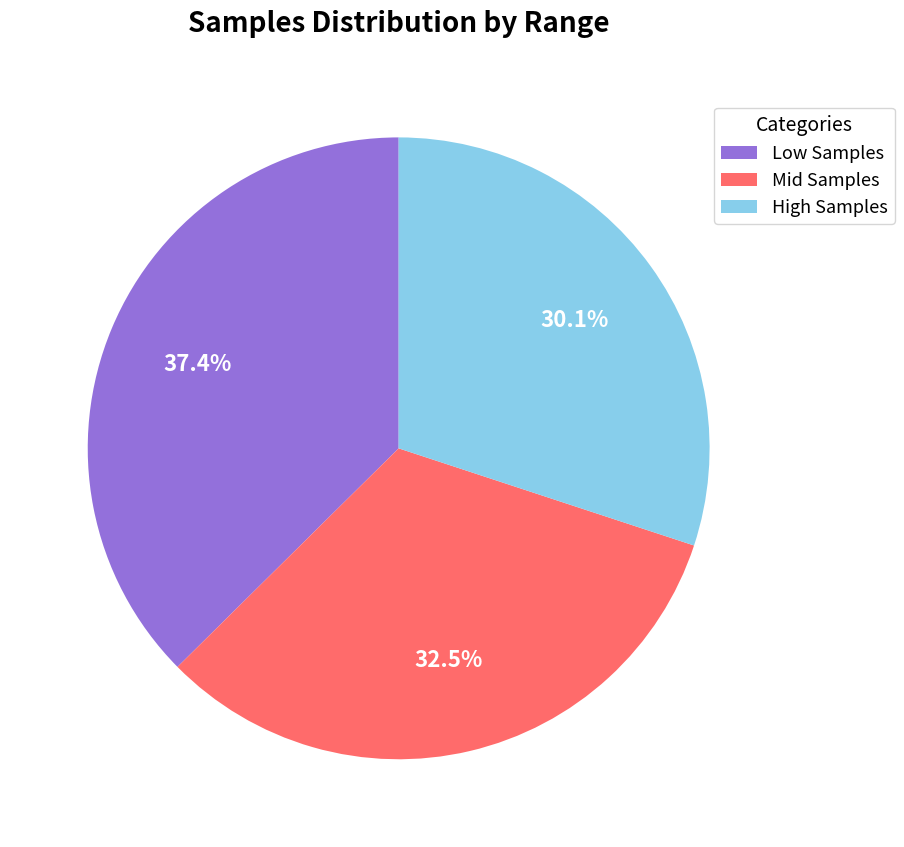

What is the ratio of the value at High Samples to the value at Low Samples?

0.8